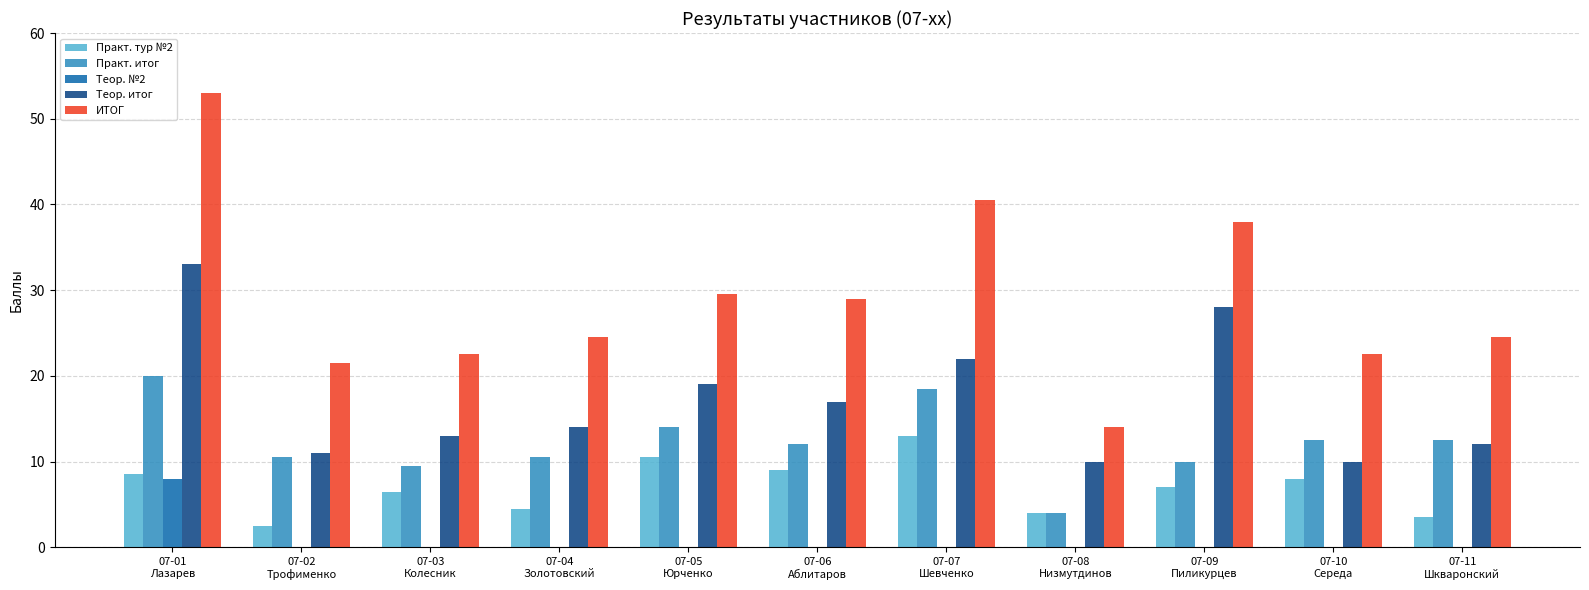

What is the maximum value for Практ. итог?

20.0